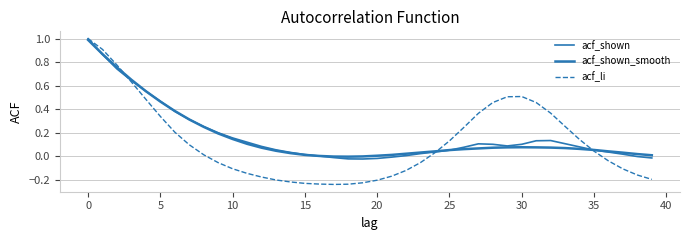

Is this an area chart (filled region under the line)?

No